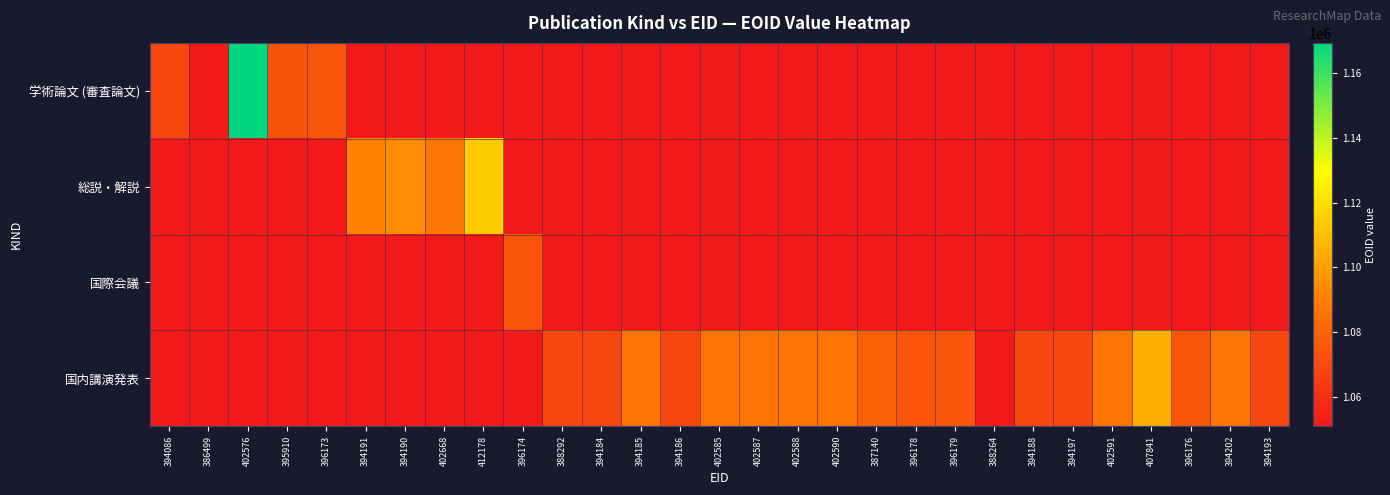

Reading right to left, transcribe all the data shown in this chart.

学術論文 (審査論文): 394193=0	394202=0	396176=0	407841=0	402591=0	394197=0	394188=0	388264=0	396179=0	396178=0	387140=0	402590=0	402588=0	402587=0	402585=0	394186=0	394185=0	394184=0	388292=0	396174=0	412178=0	402668=0	394190=0	394191=0	396173=1074440	395910=1073425	402576=1169372	386499=1052006	394086=1068577
総説・解説: 394193=0	394202=0	396176=0	407841=0	402591=0	394197=0	394188=0	388264=0	396179=0	396178=0	387140=0	402590=0	402588=0	402587=0	402585=0	394186=0	394185=0	394184=0	388292=0	396174=0	412178=1113650	402668=1086646	394190=1094269	394191=1091294	396173=0	395910=0	402576=0	386499=0	394086=0
国際会議: 394193=0	394202=0	396176=0	407841=0	402591=0	394197=0	394188=0	388264=0	396179=0	396178=0	387140=0	402590=0	402588=0	402587=0	402585=0	394186=0	394185=0	394184=0	388292=0	396174=1074438	412178=0	402668=0	394190=0	394191=0	396173=0	395910=0	402576=0	386499=0	394086=0
国内講演発表: 394193=1068929	394202=1086786	396176=1074439	407841=1104864	402591=1086491	394197=1068864	394188=1068934	388264=1050953	396179=1074436	396178=1074435	387140=1078256	402590=1086490	402588=1086486	402587=1086484	402585=1086481	394186=1068936	394185=1086487	394184=1068938	388292=1068933	396174=0	412178=0	402668=0	394190=0	394191=0	396173=0	395910=0	402576=0	386499=0	394086=0